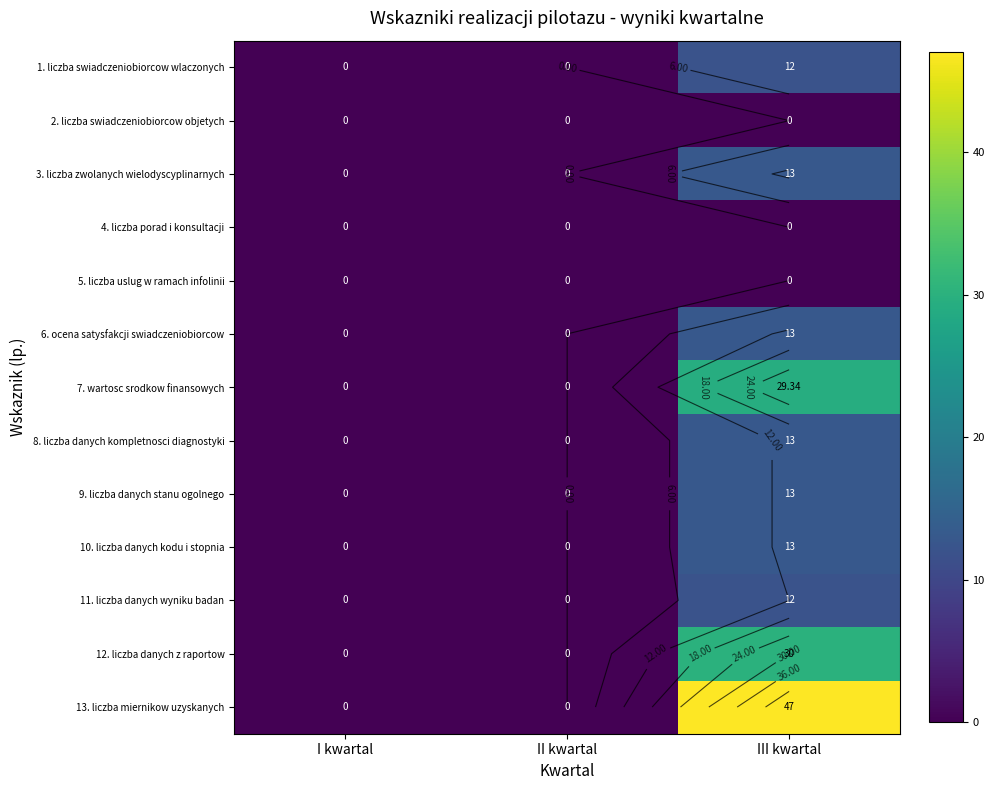

At which category does the chart reach its minimum across all series?

I kwartal